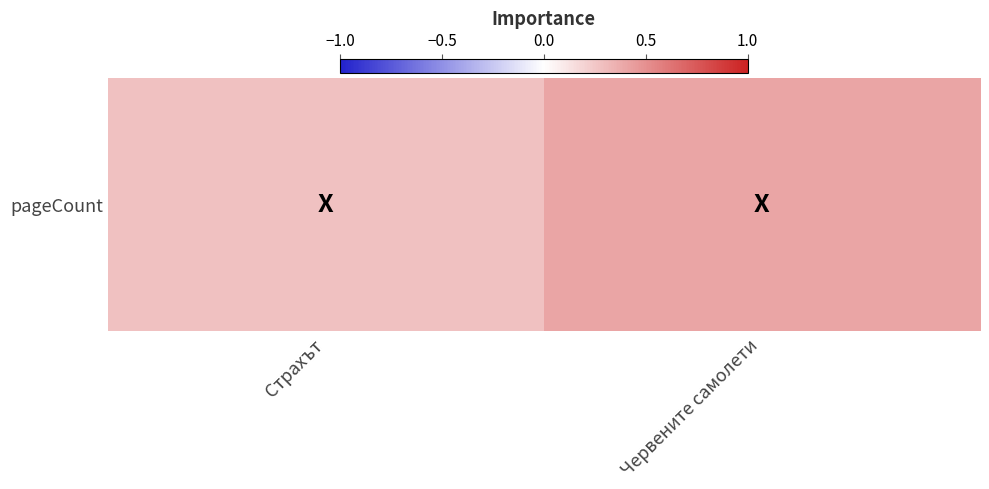

Reading right to left, extract all data points from this chart.

Червените самолети=0.4	Страхът=0.3